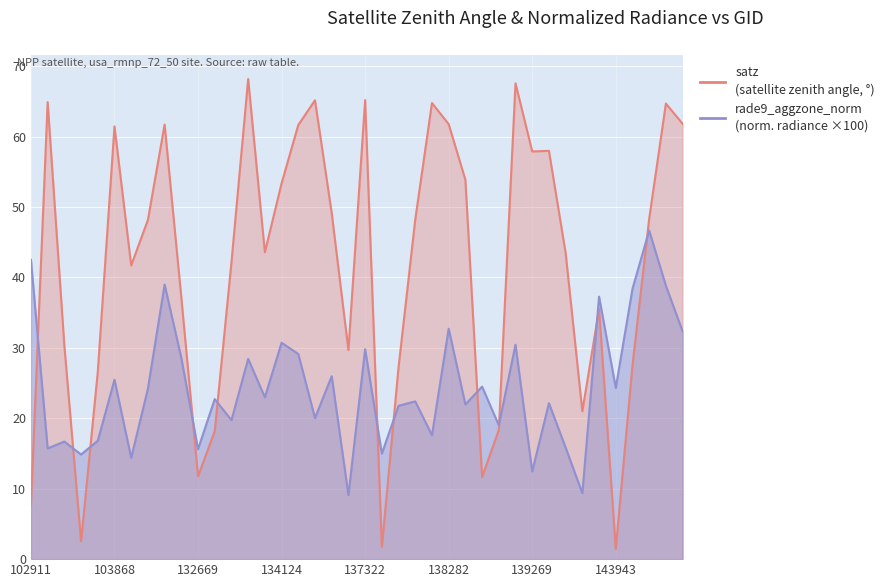

At which label does rade9_aggzone_norm reach its minimum?

134505